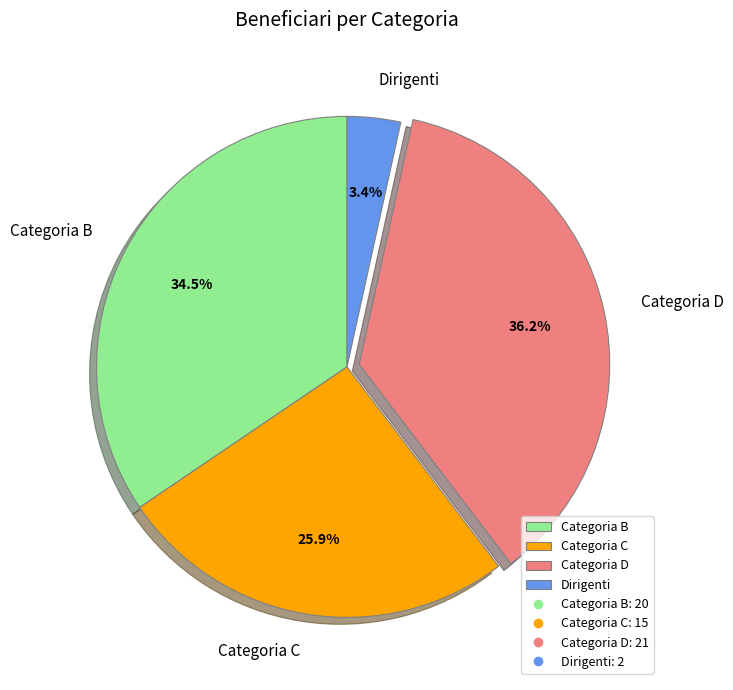

What is the largest slice in the pie chart?

Categoria D